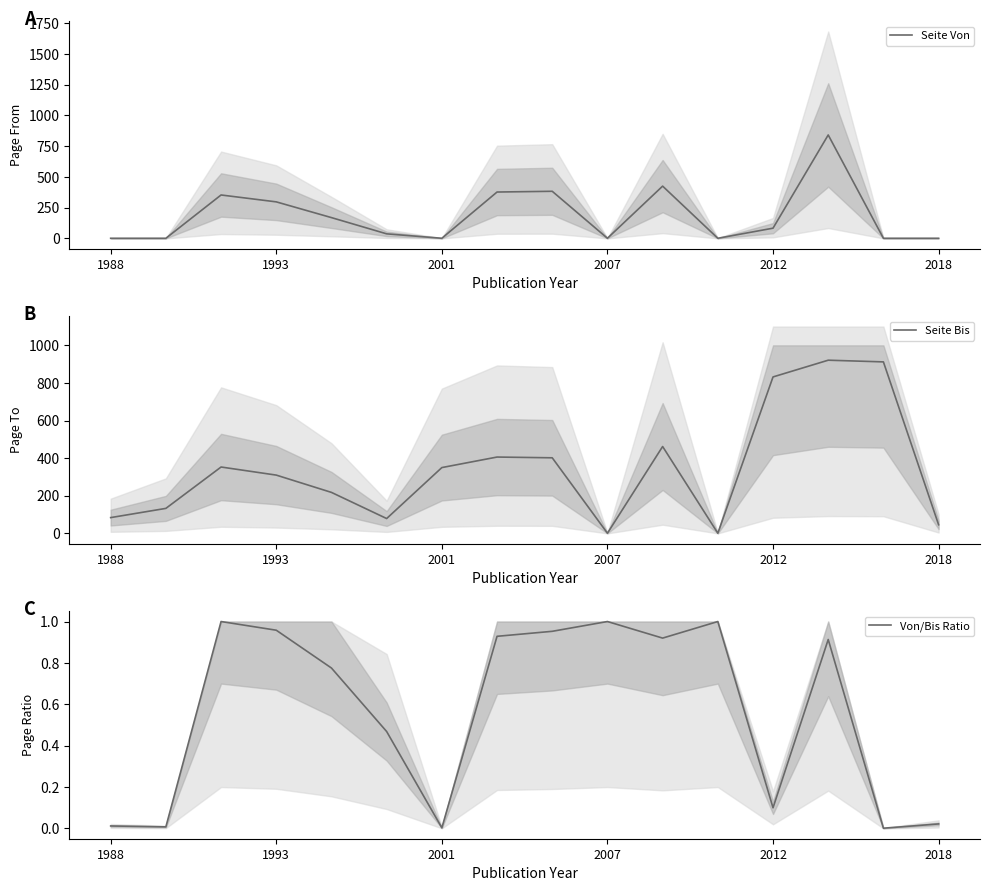

What is the maximum value for Seite Von?

841